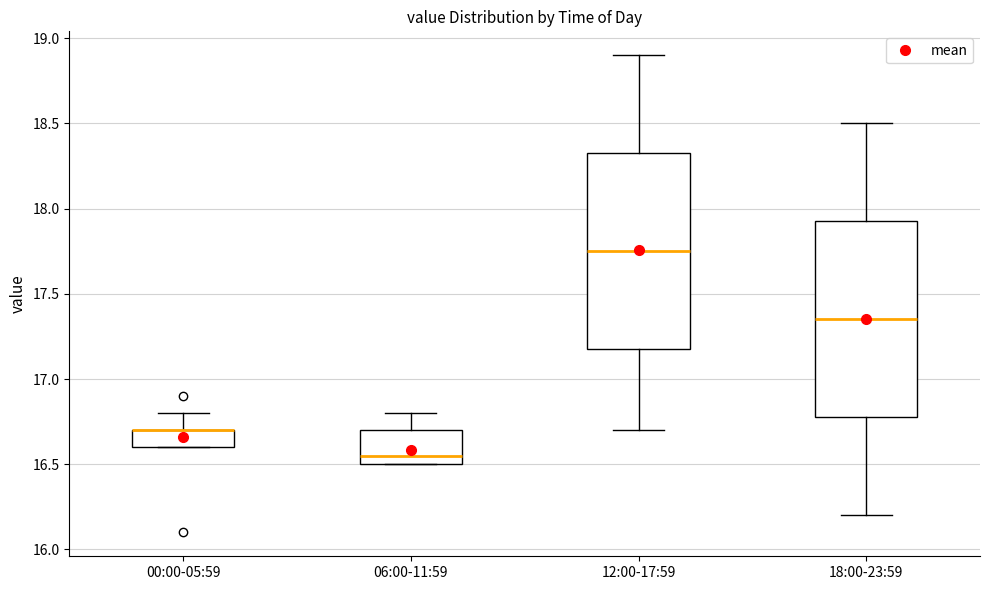

Reading left to right, transcribe this box plot: for each box, give where its median line is, the range the box spans, and where its two whiskers end, as read against the y-axis. The values are not printed on the chart, so give them approximately, as read against the axis.

00:00-05:59: median 16.70 (drawn on the box's upper edge), box 16.60 to 16.70, whiskers 16.60 to 16.80
06:00-11:59: median 16.55, box 16.50 to 16.70, whiskers 16.50 to 16.80
12:00-17:59: median 17.75, box 17.20 to 18.35, whiskers 16.70 to 18.90
18:00-23:59: median 17.35, box 16.80 to 17.95, whiskers 16.20 to 18.50